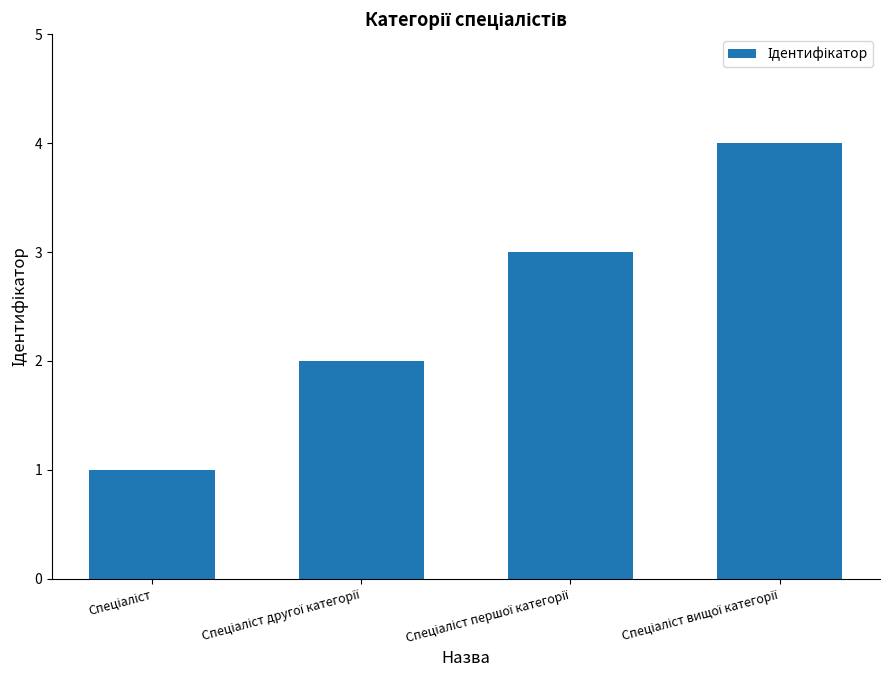

What is the sum of all values?

10